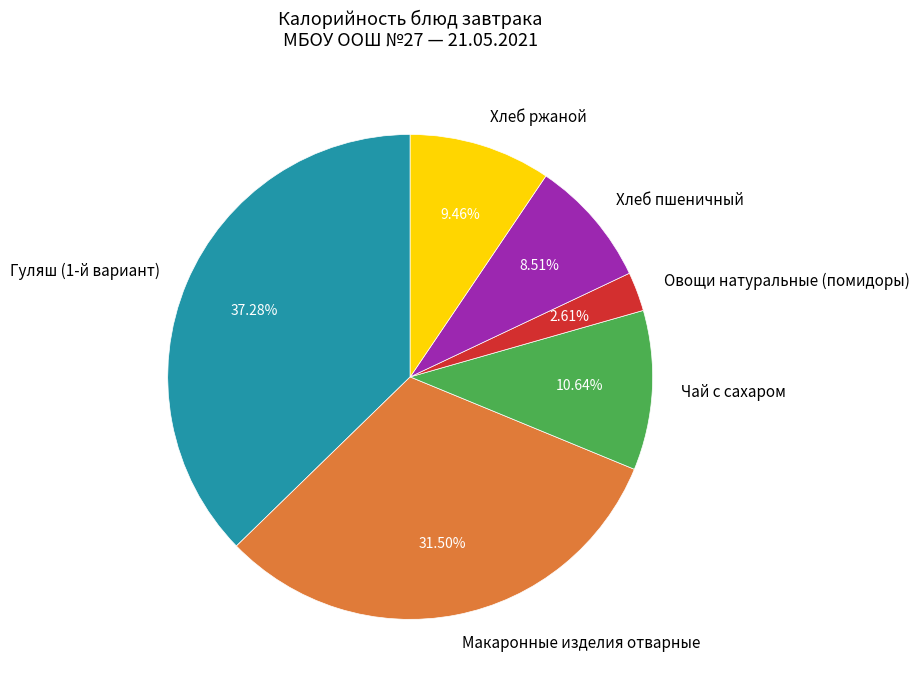

How many slices are in this pie chart?

6